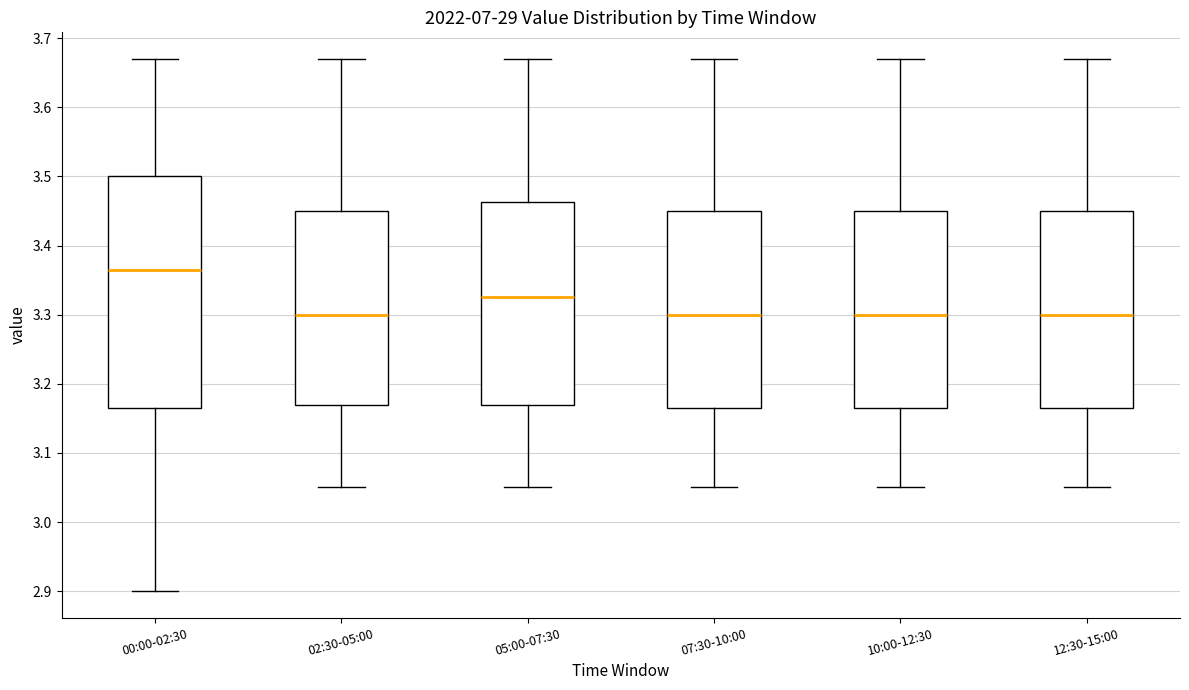

Reading left to right, read every box against the y-axis: the position of its median line, the range the box covers, and the ends of its whiskers. The values are not printed on the chart, so give them approximately, as read against the axis.

00:00-02:30: median 3.37, box 3.17 to 3.50, whiskers 2.90 to 3.67
02:30-05:00: median 3.30, box 3.17 to 3.45, whiskers 3.05 to 3.67
05:00-07:30: median 3.33, box 3.17 to 3.46, whiskers 3.05 to 3.67
07:30-10:00: median 3.30, box 3.17 to 3.45, whiskers 3.05 to 3.67
10:00-12:30: median 3.30, box 3.17 to 3.45, whiskers 3.05 to 3.67
12:30-15:00: median 3.30, box 3.17 to 3.45, whiskers 3.05 to 3.67